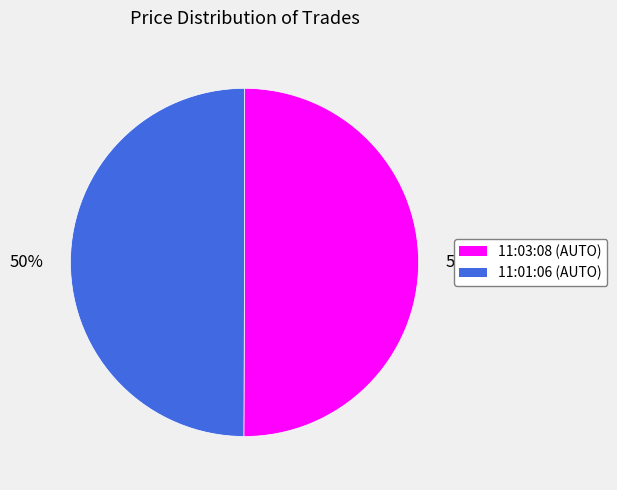

What is the ratio of the value at 11:03:08 to the value at 11:01:06?

1.0